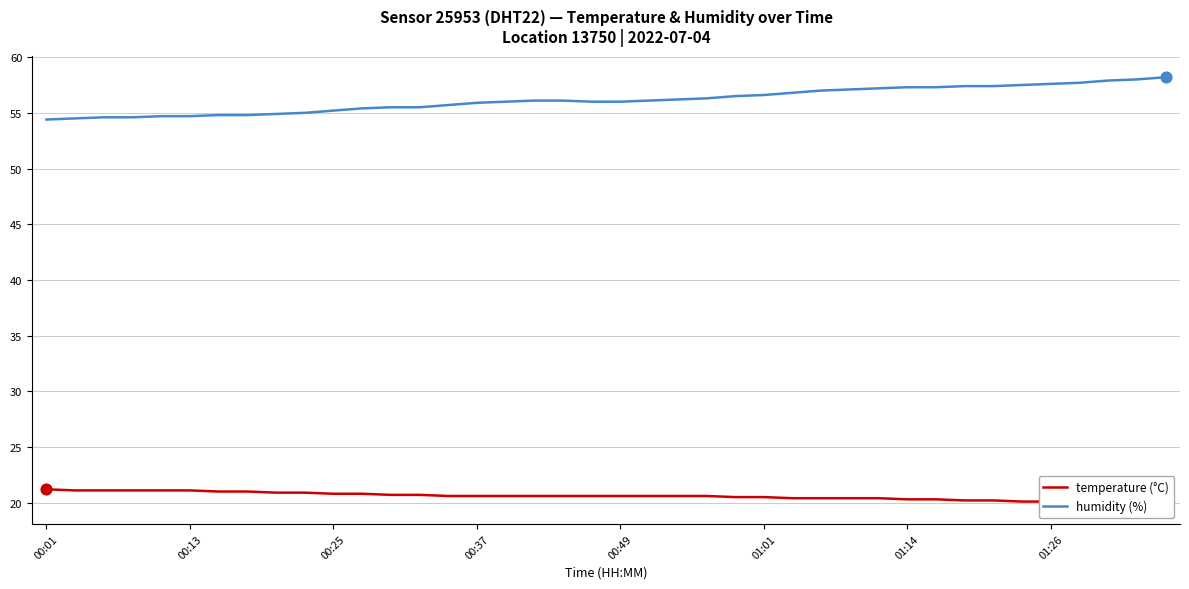

Which series has the largest total across all categories?

humidity (%)